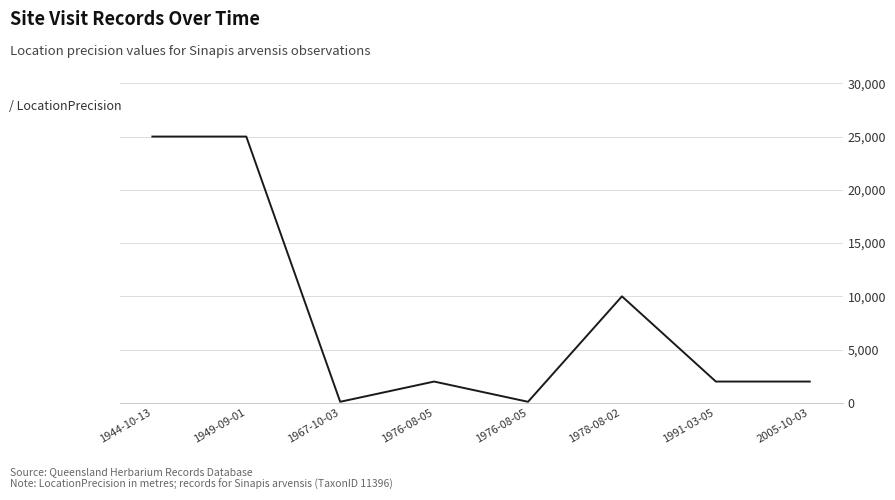

Count the number of categories in the chart.

8